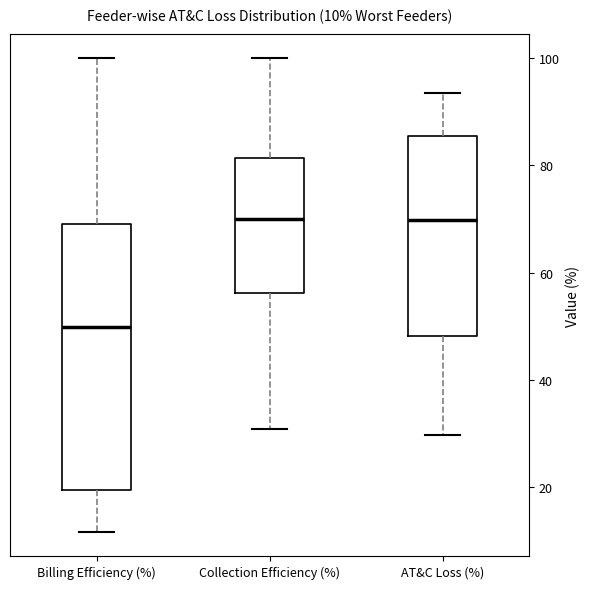

Which box has the lowest median line?

Billing Efficiency (%)